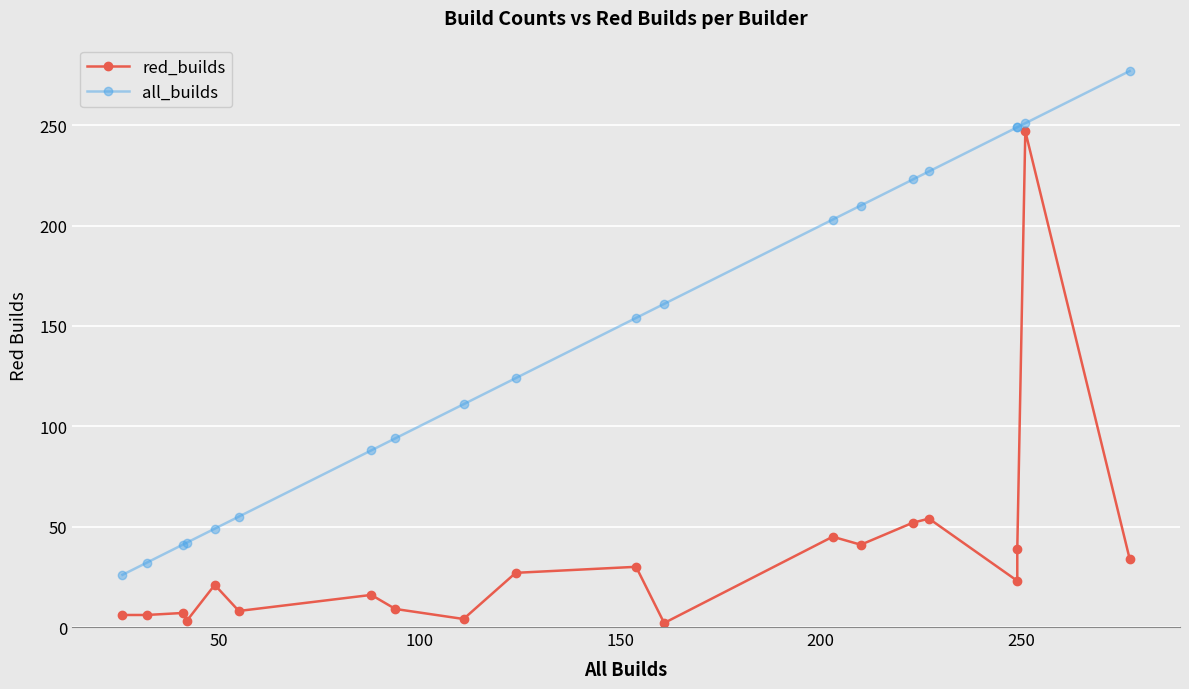

What is the difference between the second highest and minimum values in the red_builds series?

52